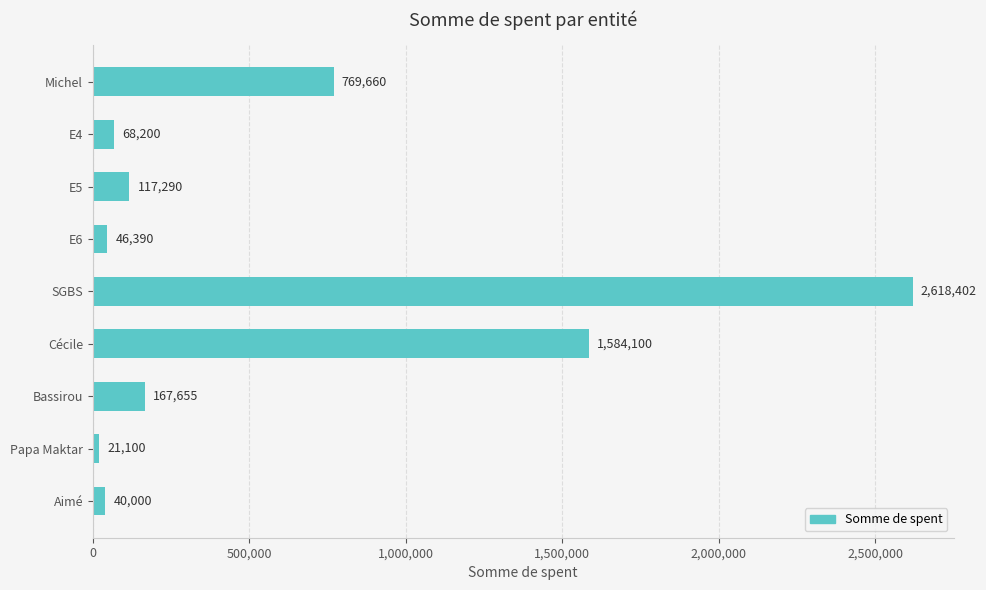

What is the greatest value displayed?

2618402